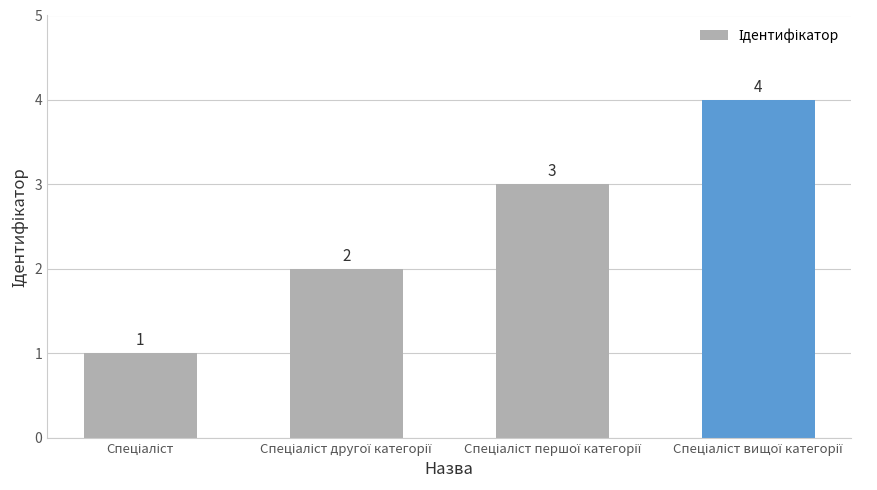

What is the value of the 1st bar from the left?

1